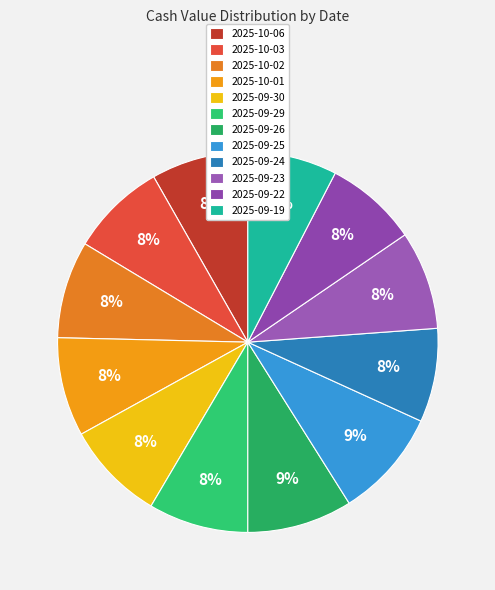

To the nearest percent, what portion does 2025-09-26 represent?

9%